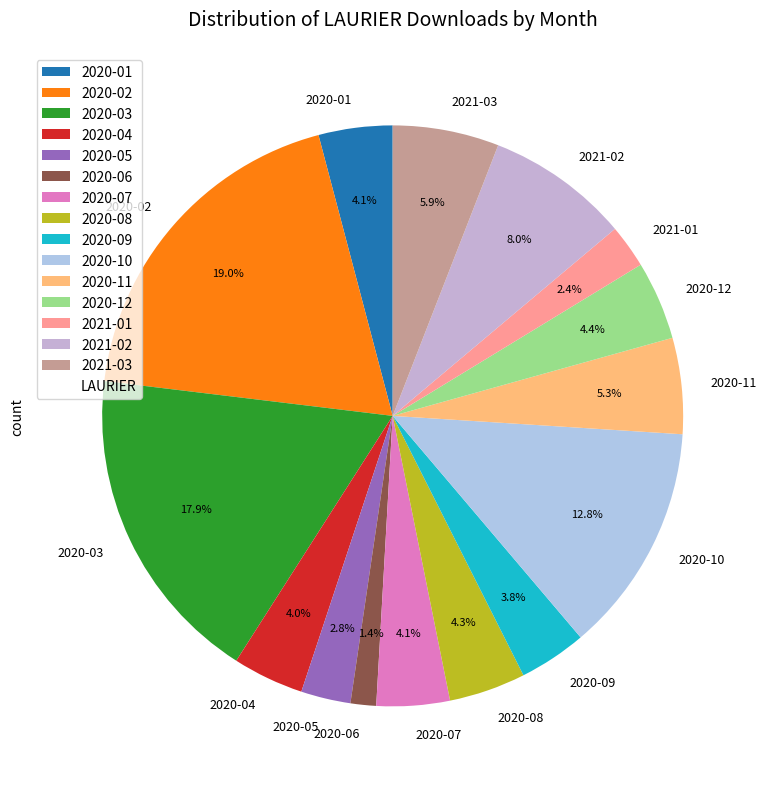

What percentage do 2020-12 and 2020-07 together represent?

8.5%